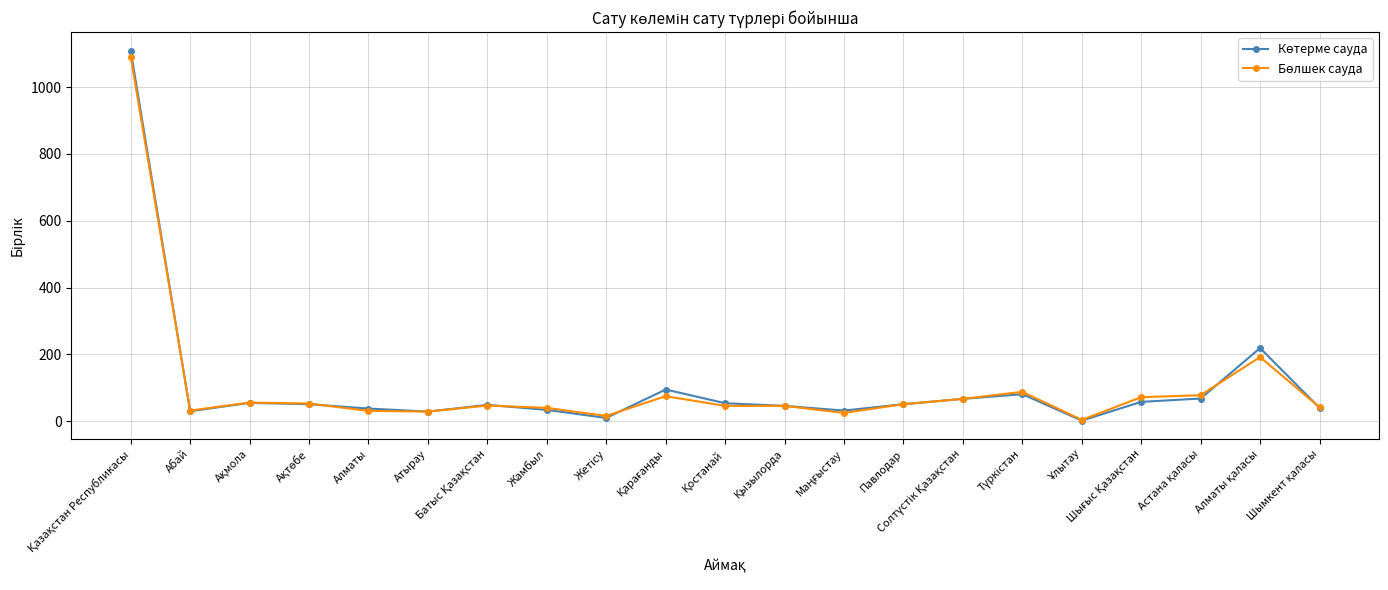

What is the label of the 17th point from the right?

Алматы